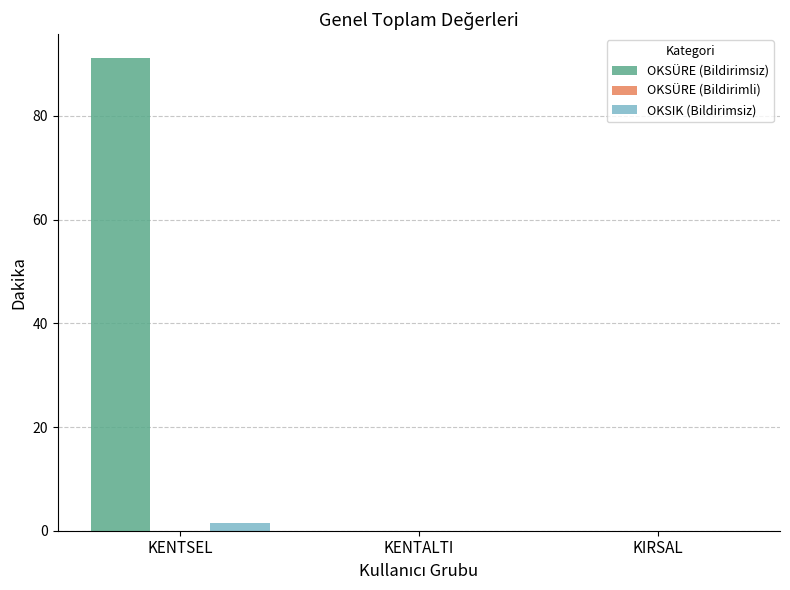

Reading left to right, what are all the values shown in this chart?

OKSÜRE (Bildirimsiz): KENTSEL=91.2	KENTALTI=0.0	KIRSAL=0.0
OKSIK (Bildirimsiz): KENTSEL=1.5	KENTALTI=0.0	KIRSAL=0.0